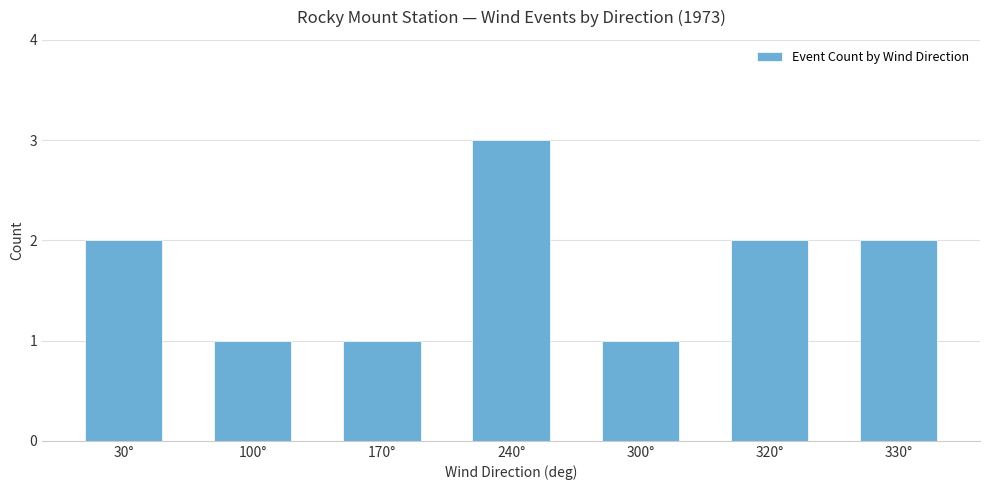

What is the sum of all values?

12